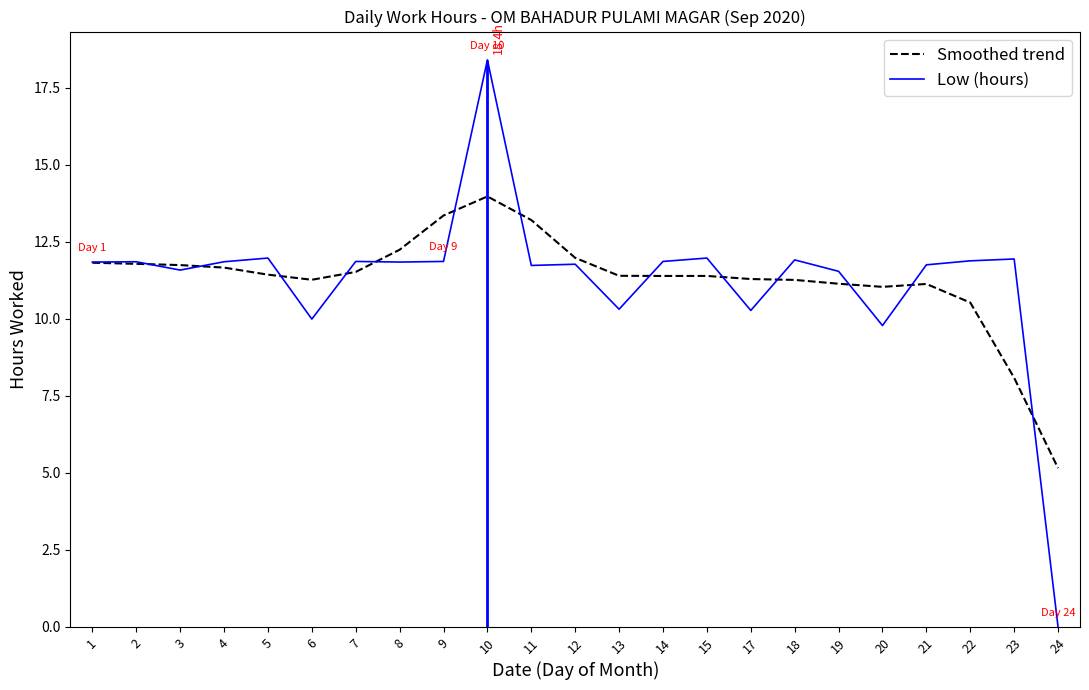

The Low (hours) series shows 11.9 at 22. True or false?

True